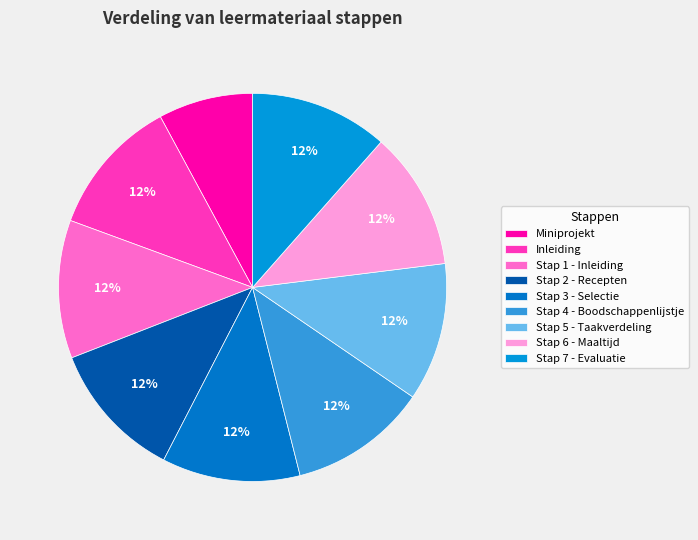

Count the number of slices in the pie.

9